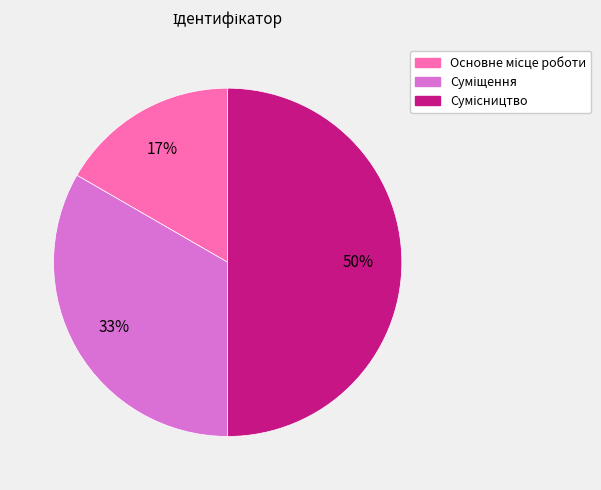

To the nearest percent, what is the average slice percentage?

33%